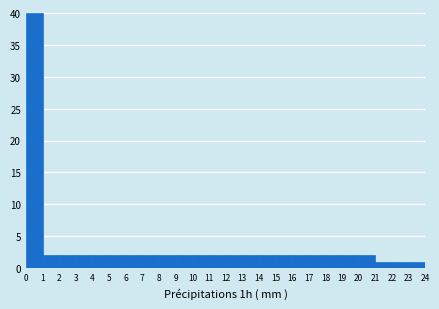

Which range on the x-axis has the tallest bar?

0 to 1